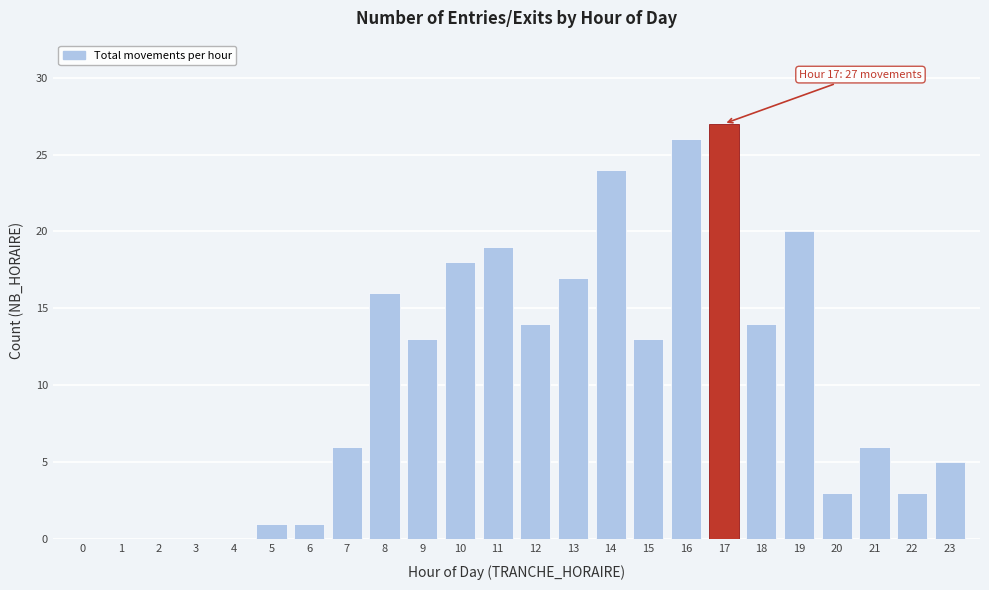

Reading right to left, extract all data points from this chart.

23=5	22=3	21=6	20=3	19=20	18=14	17=27	16=26	15=13	14=24	13=17	12=14	11=19	10=18	9=13	8=16	7=6	6=1	5=1	4=0	3=0	2=0	1=0	0=0